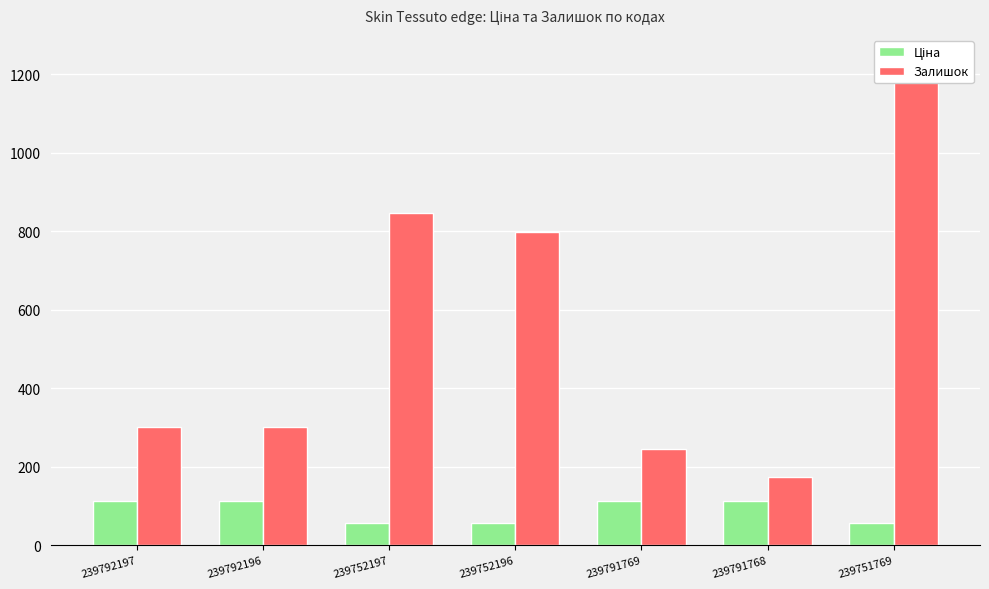

How many values in the Ціна series are below 111?

3